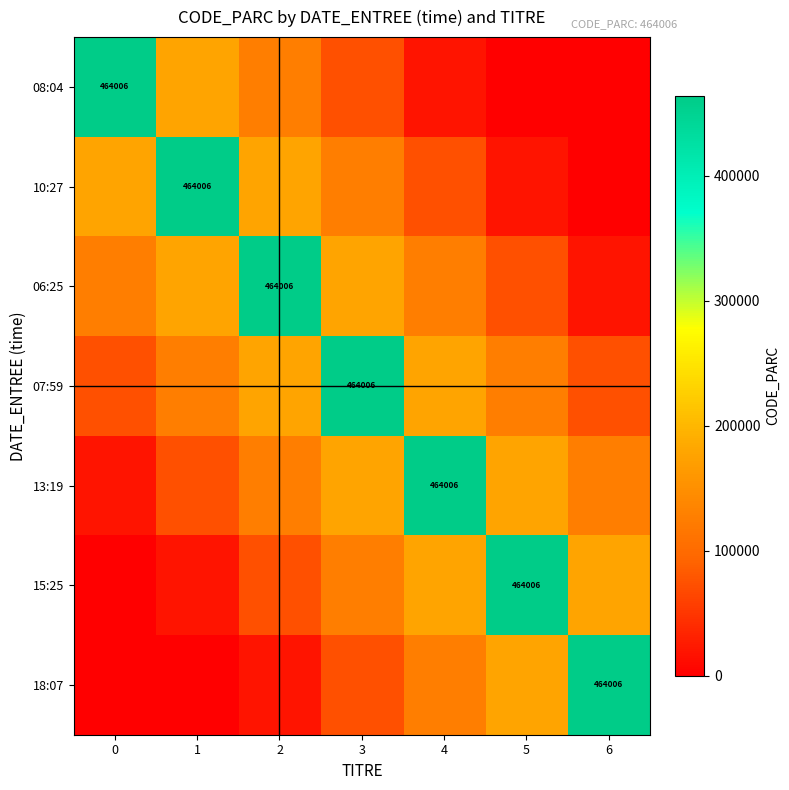

The value of 07:59 at 5 is 53812.5. True or false?

False